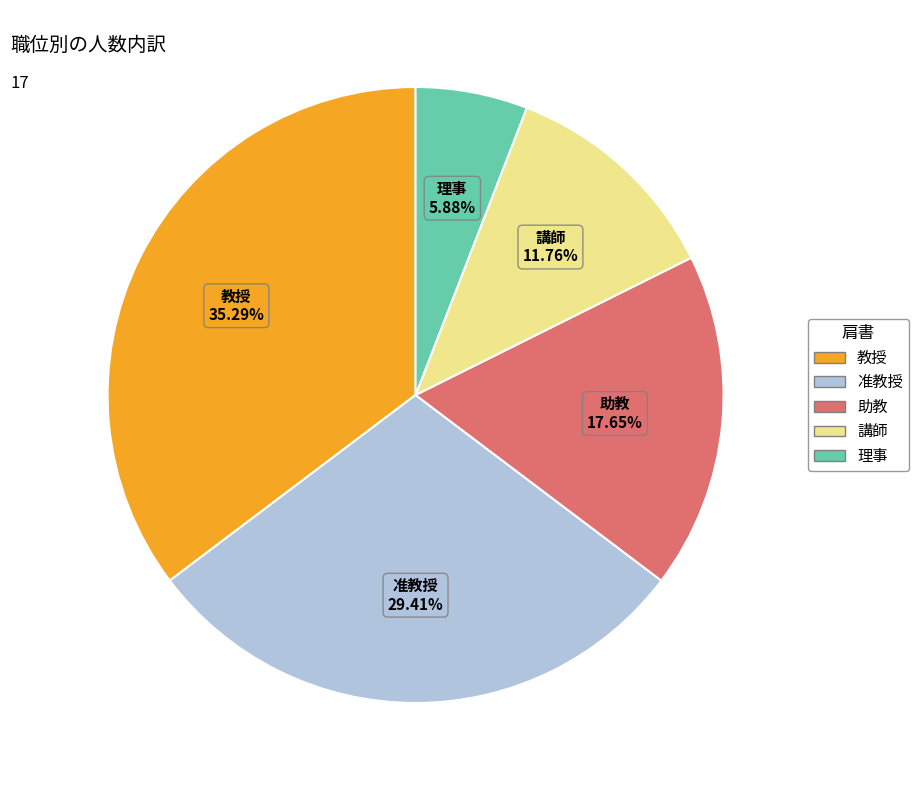

To the nearest percent, what portion does 准教授 represent?

29%